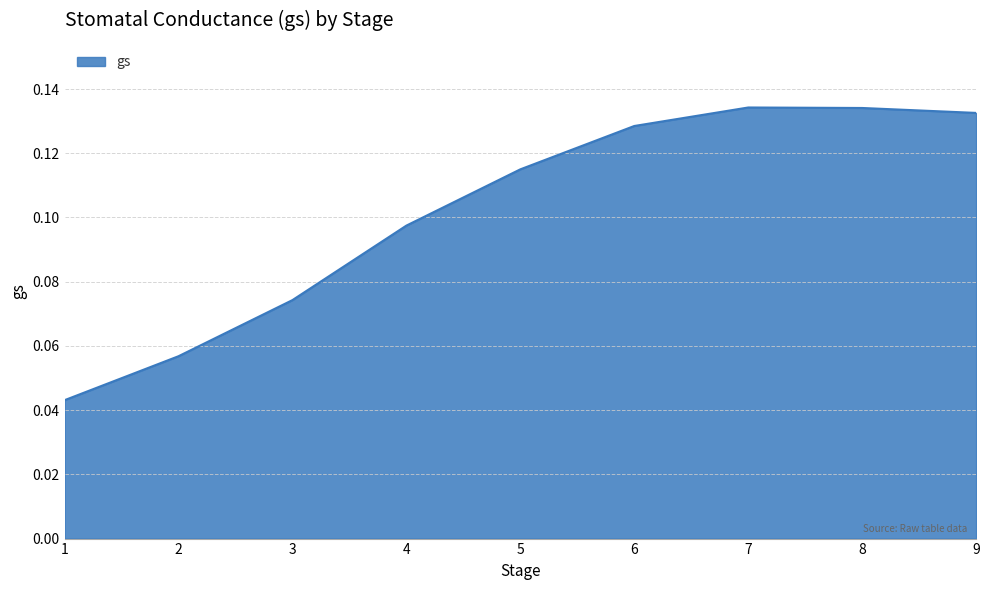

The chart shows a value of 0.0 at 4. True or false?

False